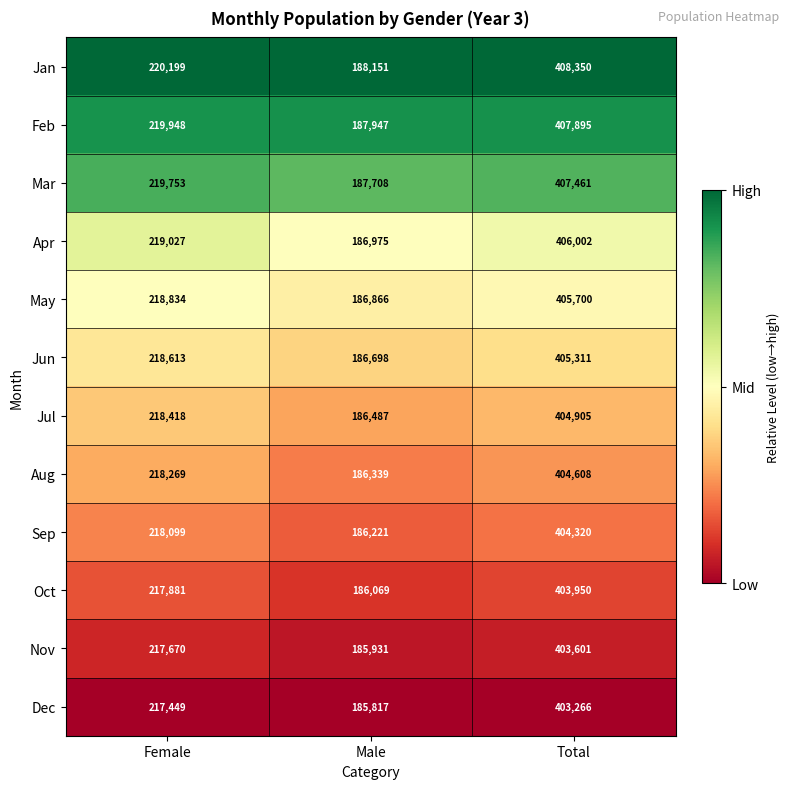

Rank the series at Total from highest to lowest value.

Jan, Feb, Mar, Apr, May, Jun, Jul, Aug, Sep, Oct, Nov, Dec